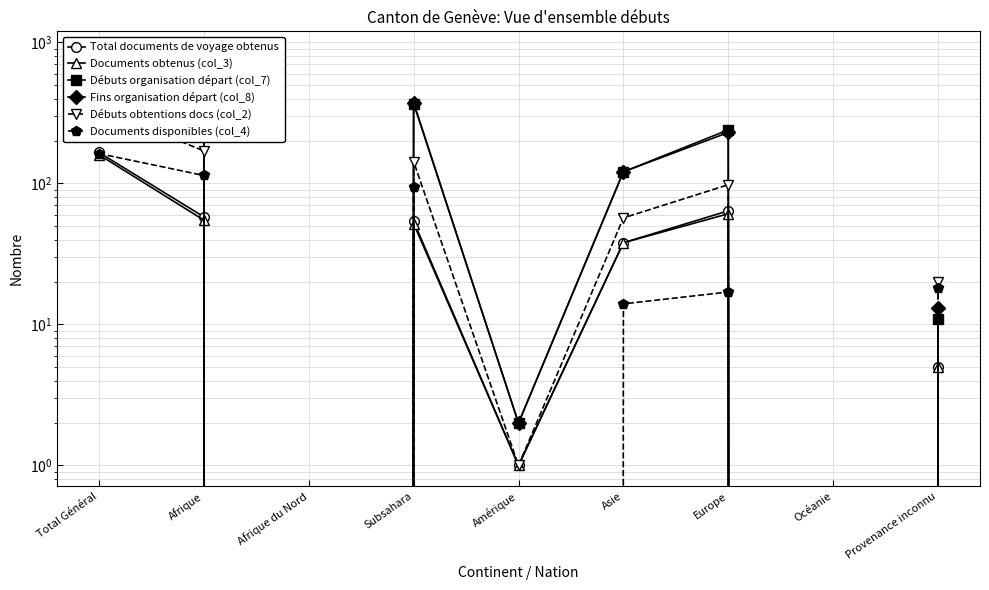

Which series changed the most between Afrique du Nord and Amérique?

Débuts organisation départ (col_7)